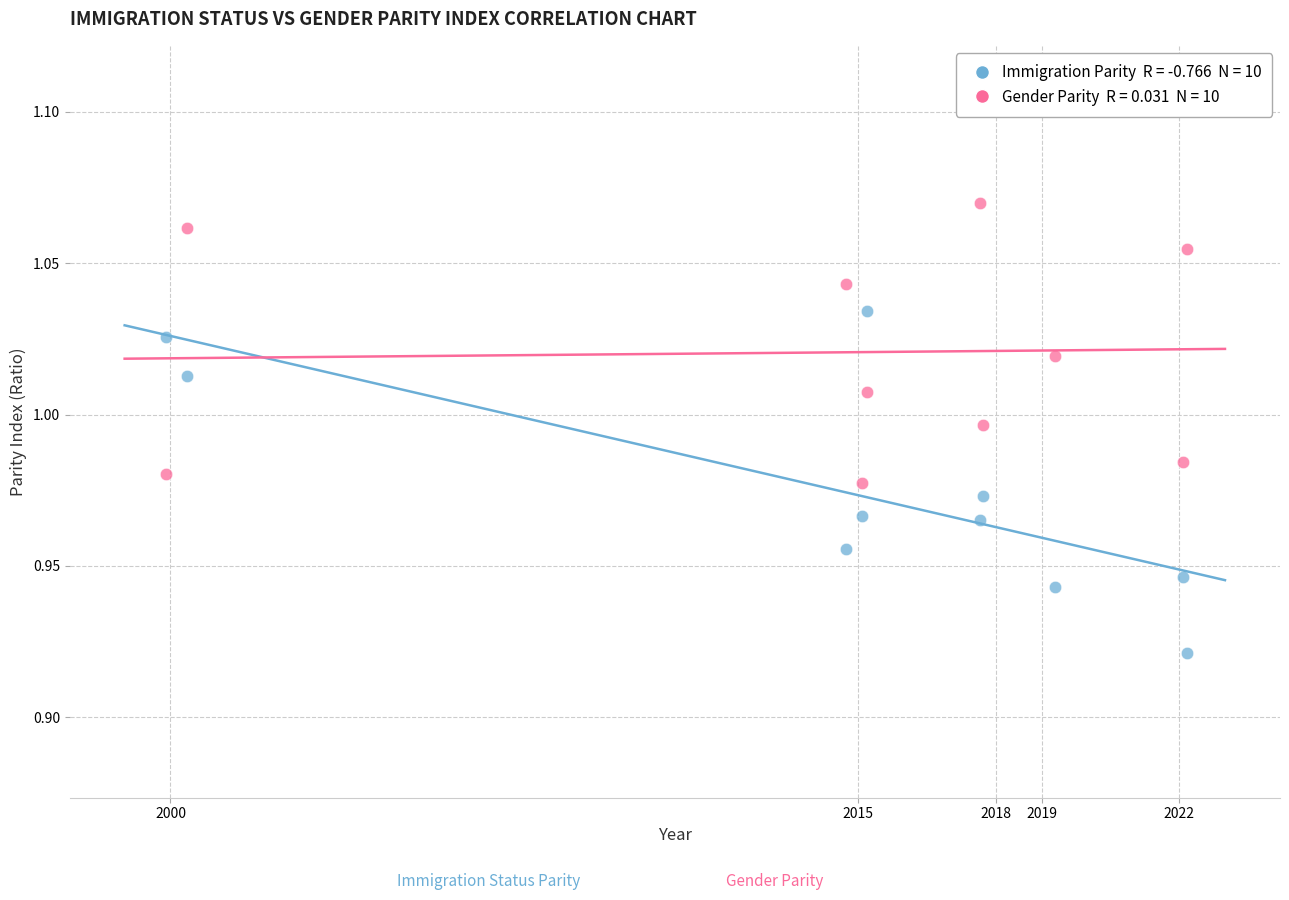

Across all data points, what is the range of X values (max minus min)?

22.3